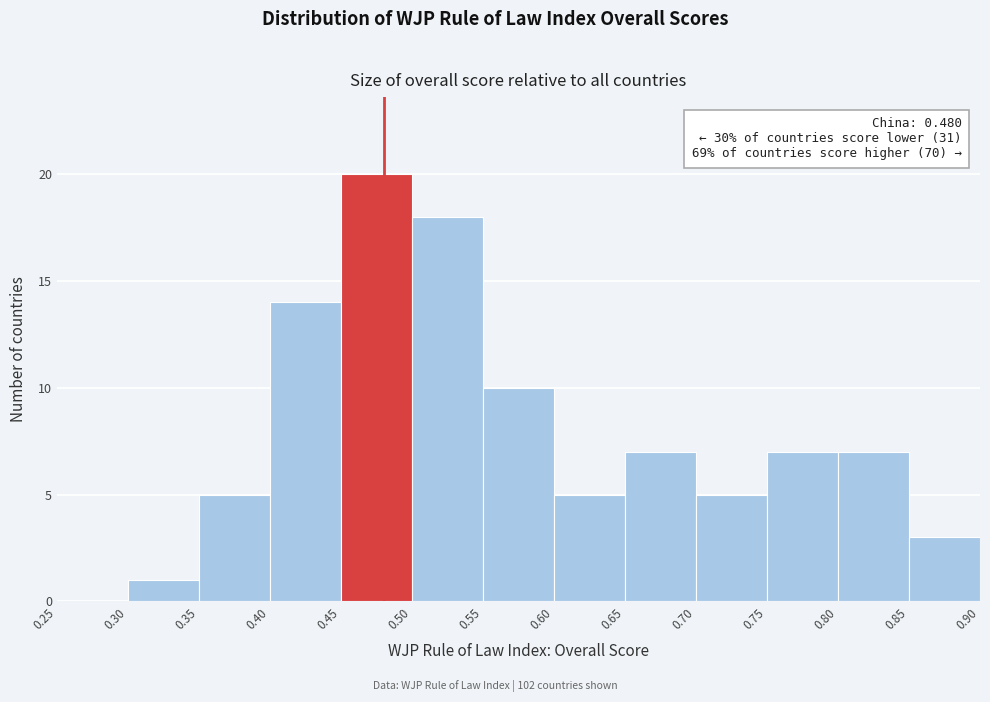

Which range on the x-axis has the tallest bar?

0.45 to 0.50